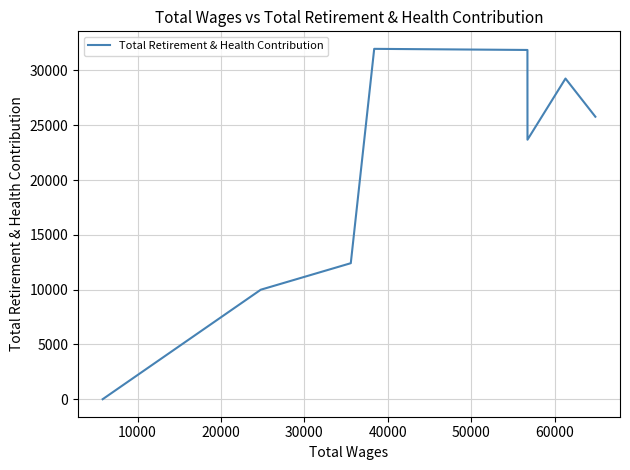

How many lines are shown in the chart?

1